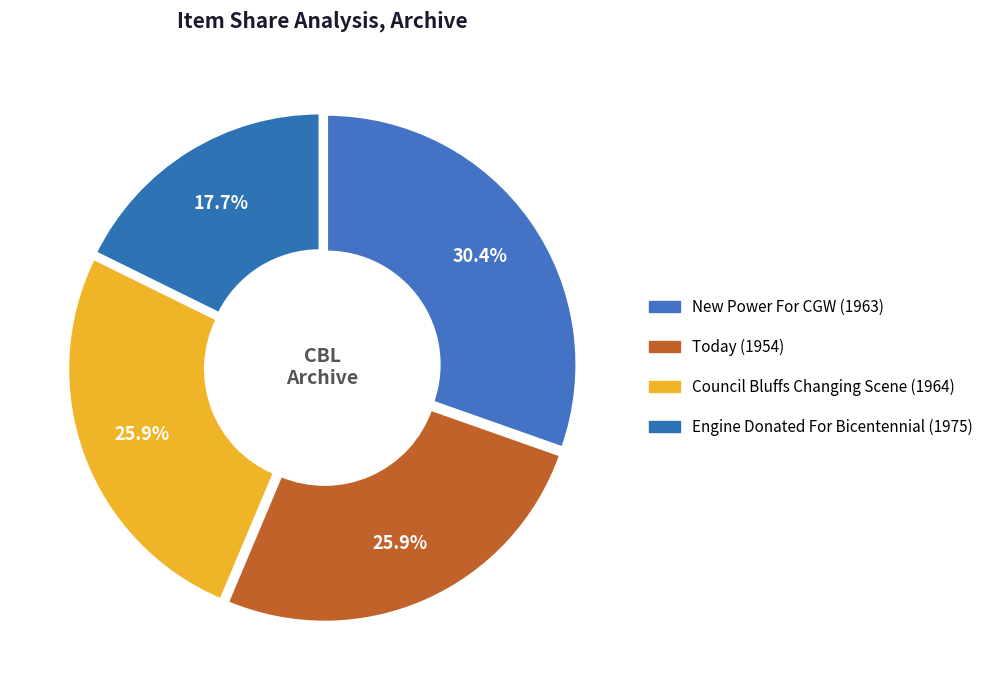

Which slice is the smallest?

Engine Donated For Bicentennial (1975)